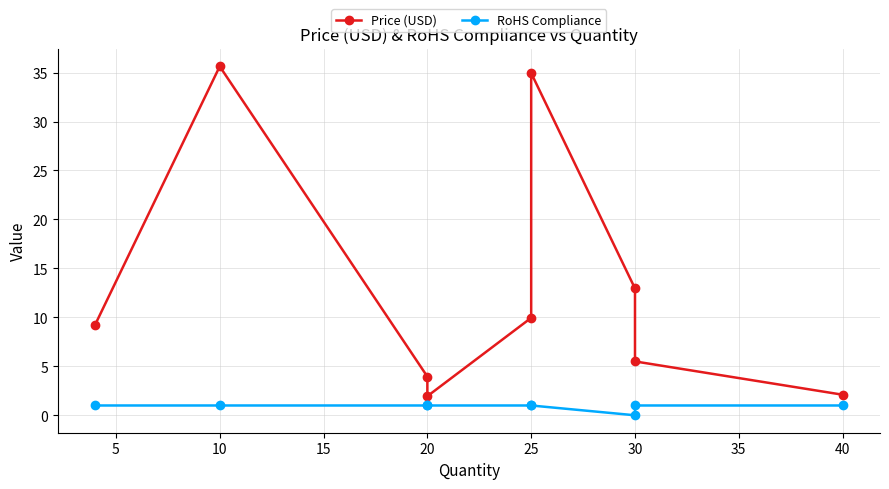

What value does the RoHS Compliance series have at 10?

1.0